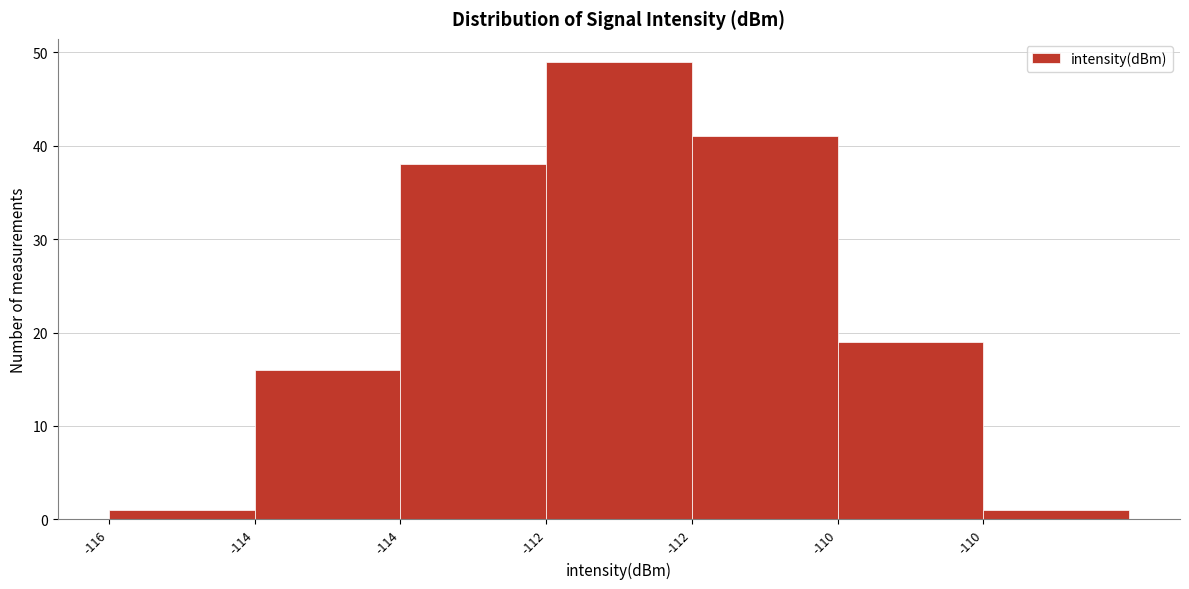

How many data points are less than 19?

3